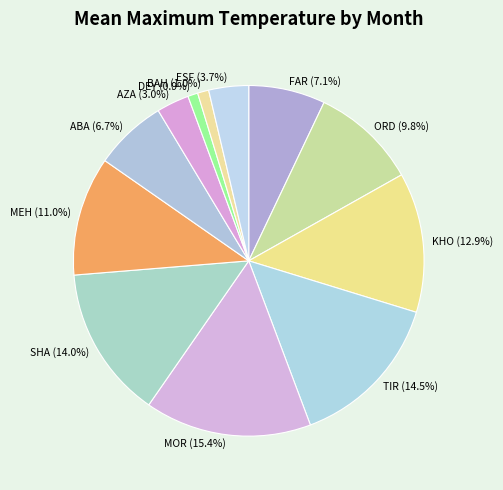

Does any single category account for the majority?

No